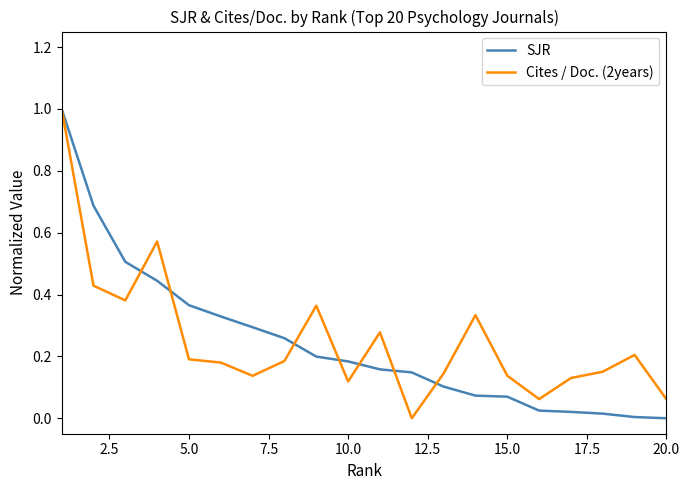

What is the highest value of the SJR series?

1.0